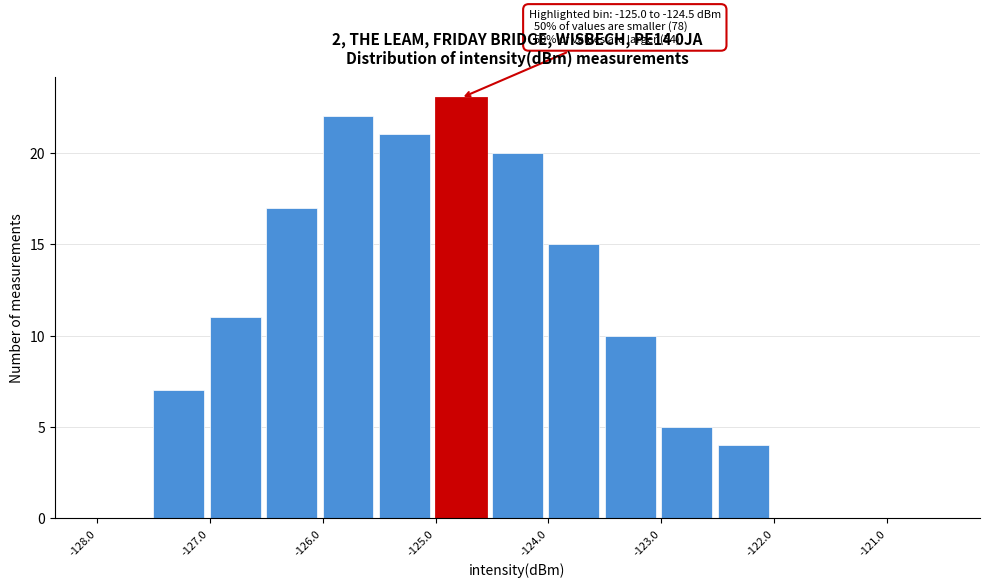

Which range on the x-axis has the tallest bar?

-125.0 to -124.5